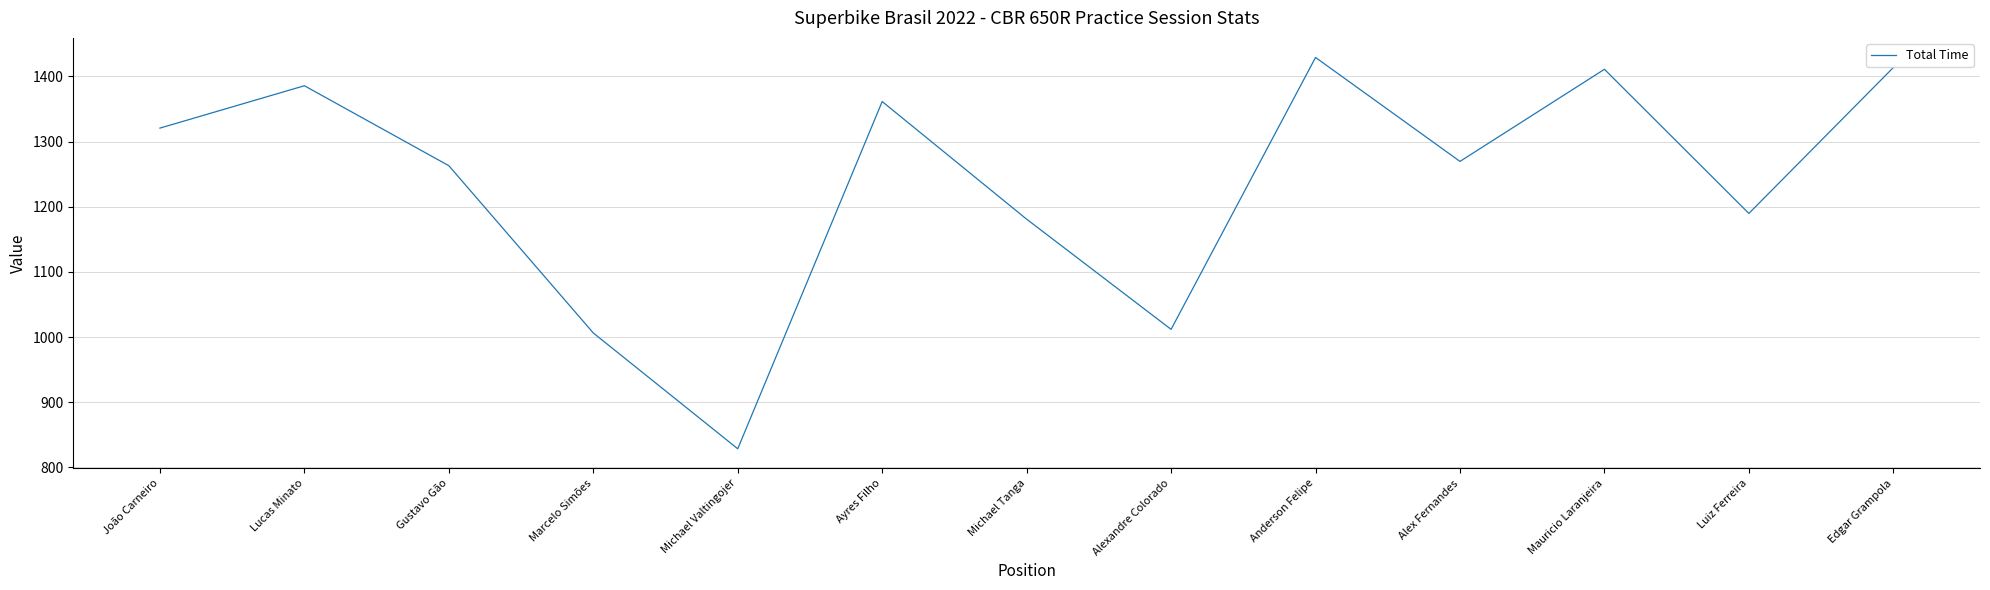

What is the greatest value displayed?

1429.1